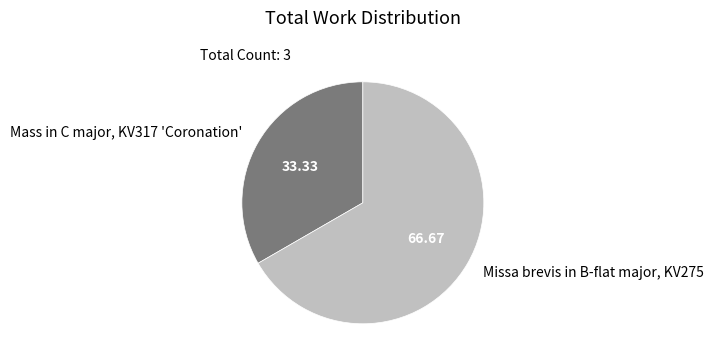

Combined, do Missa brevis in B-flat major, KV275 and Mass in C major, KV317 'Coronation' account for over 50%?

Yes